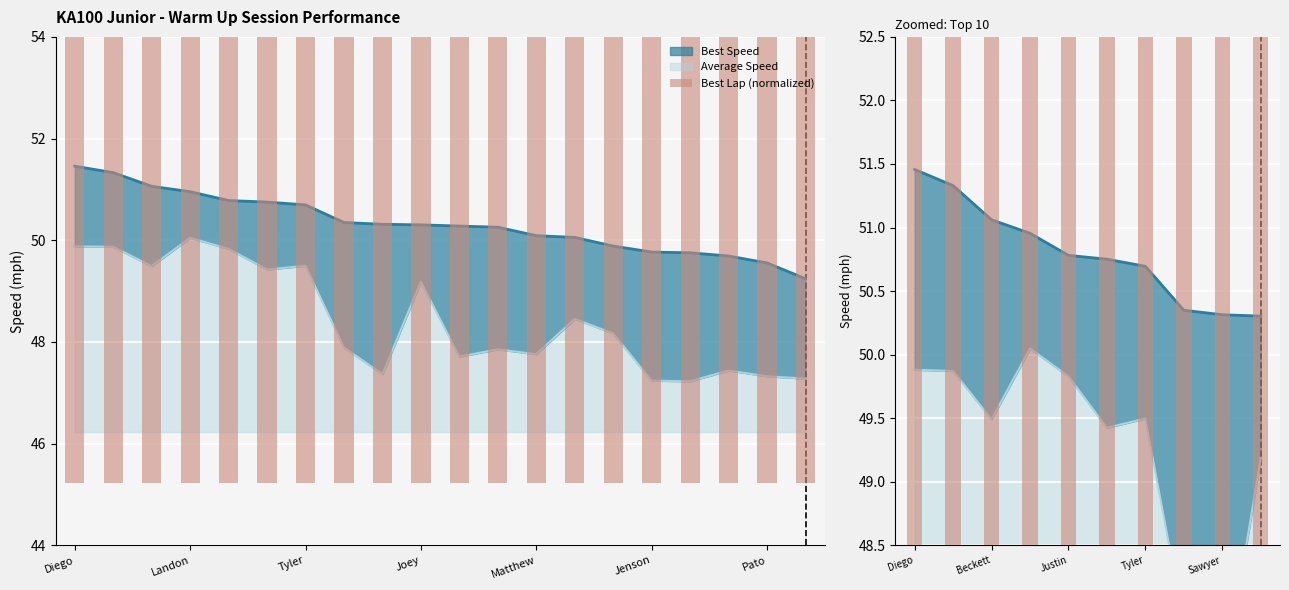

List the labels in order of Best Speed value, smallest first.

Davis Henry, Pato Cadena, Kalvin Cooper, Jackson Baldus, Jenson Harrell, Alex Pope, Derek Wargo, Matthew Dukette, David Ybarra, Jaxon Young, Joey Domme, Sawyer Roussel, Easton Cox, Tyler Roberts, Preston Piecko, Justin Music, Landon Skinner, Beckett Friesen, Graham Trammell, Diego Guiot